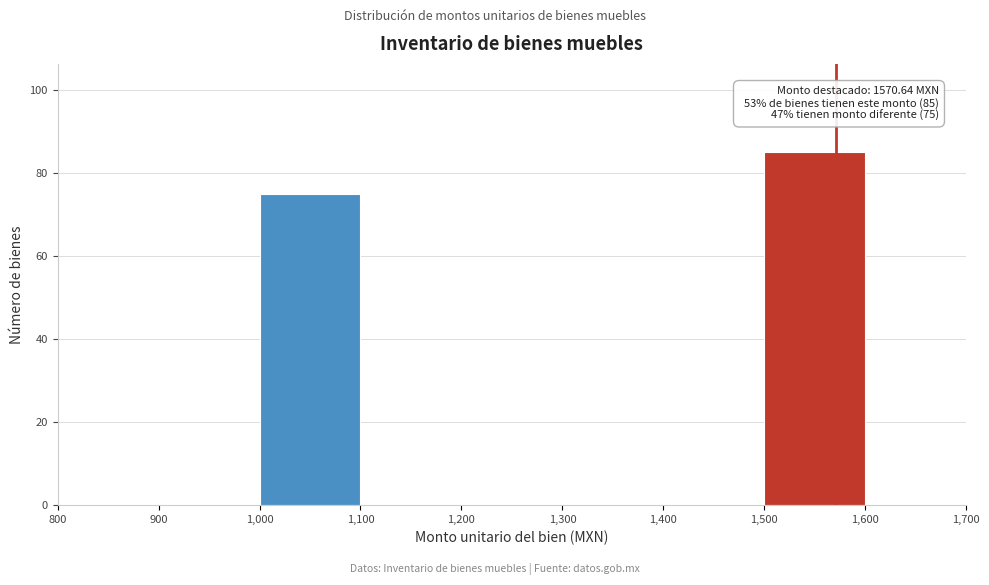

Over which range of the x-axis is the bar tallest?

1,500 to 1,600